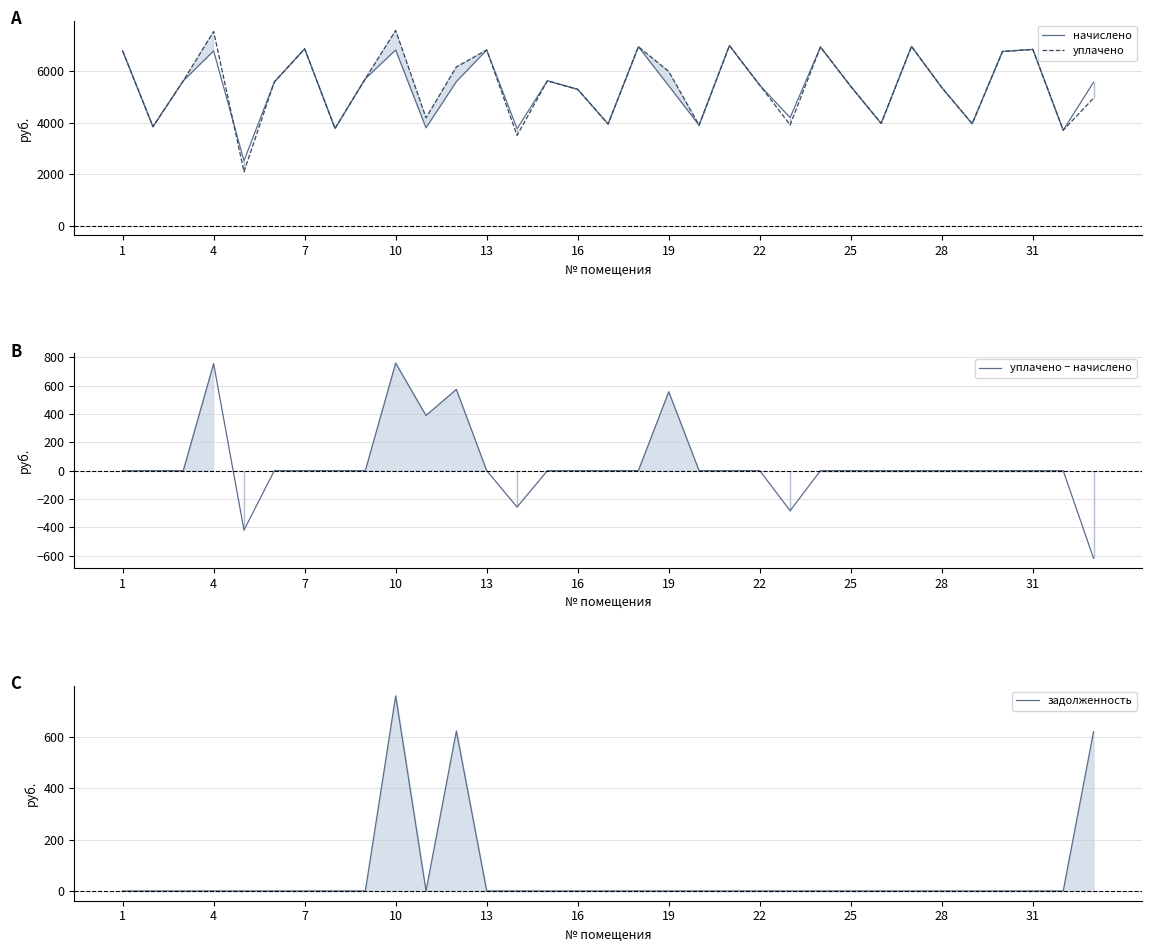

Which series has the largest total across all categories?

уплачено